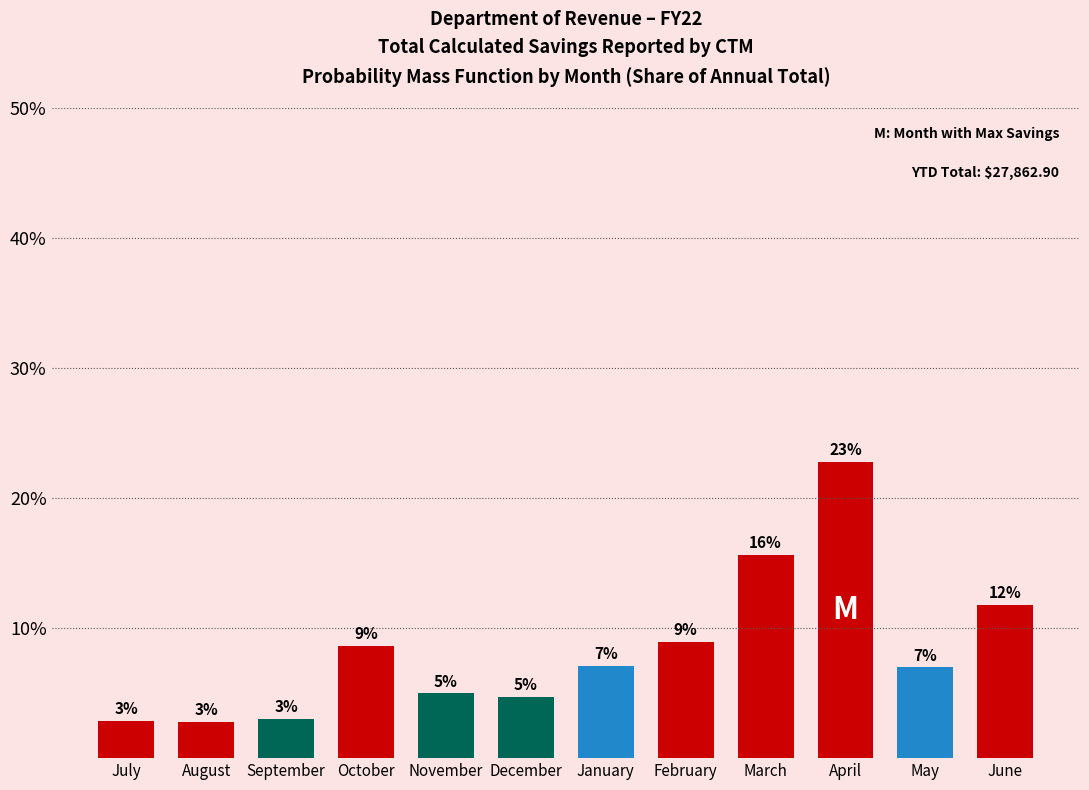

What position from the right is September?

10